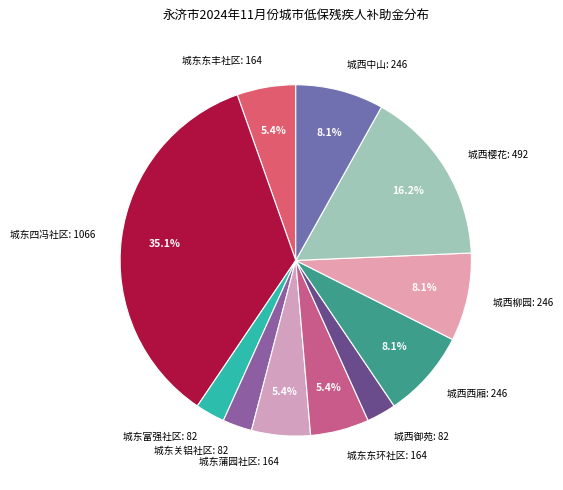

Does 城东关铝社区 account for over 50% of the chart?

No